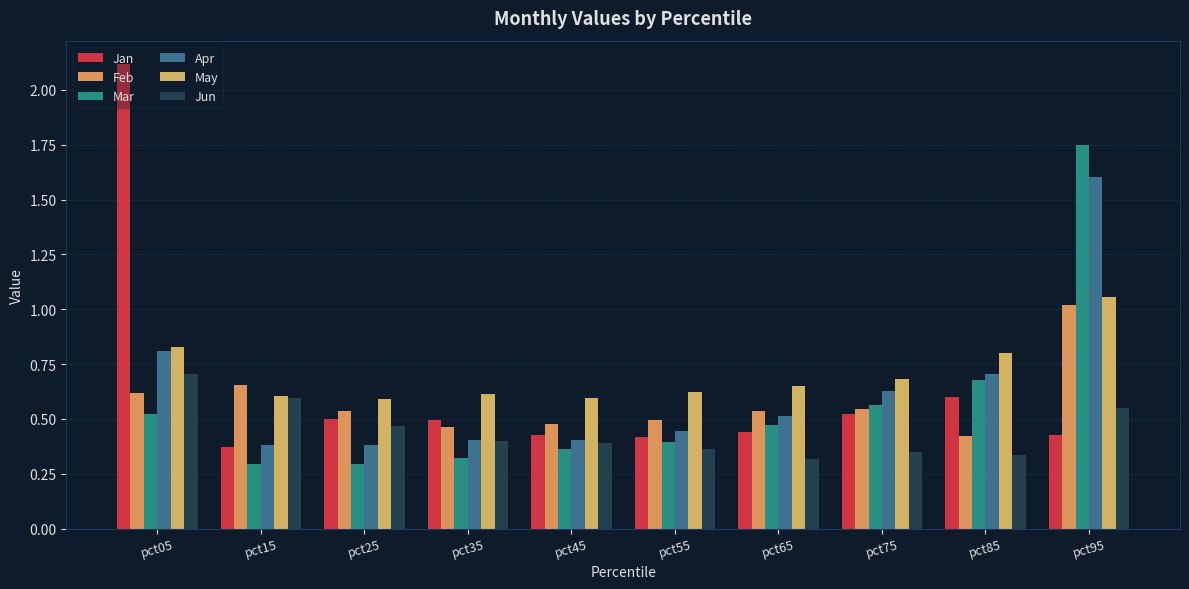

Reading left to right, list all the values displayed in this chart.

Jan: 2.1	0.4	0.5	0.5	0.4	0.4	0.4	0.5	0.6	0.4
Feb: 0.6	0.7	0.5	0.5	0.5	0.5	0.5	0.5	0.4	1.0
Mar: 0.5	0.3	0.3	0.3	0.4	0.4	0.5	0.6	0.7	1.7
Apr: 0.8	0.4	0.4	0.4	0.4	0.4	0.5	0.6	0.7	1.6
May: 0.8	0.6	0.6	0.6	0.6	0.6	0.6	0.7	0.8	1.1
Jun: 0.7	0.6	0.5	0.4	0.4	0.4	0.3	0.4	0.3	0.5